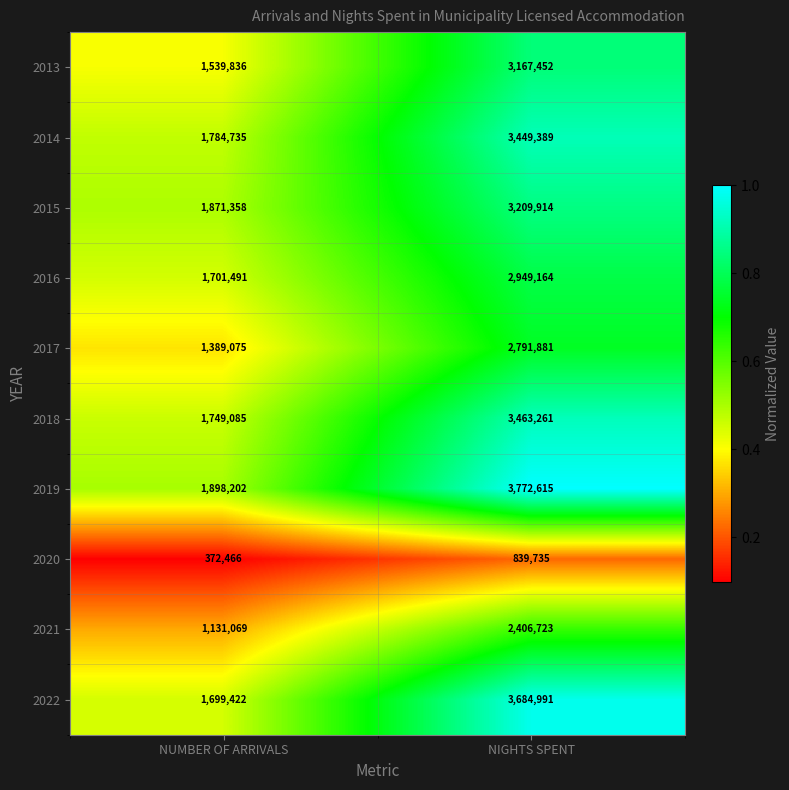

What is the approximate value of 2014 at NUMBER OF ARRIVALS, to the nearest 10?

1784740